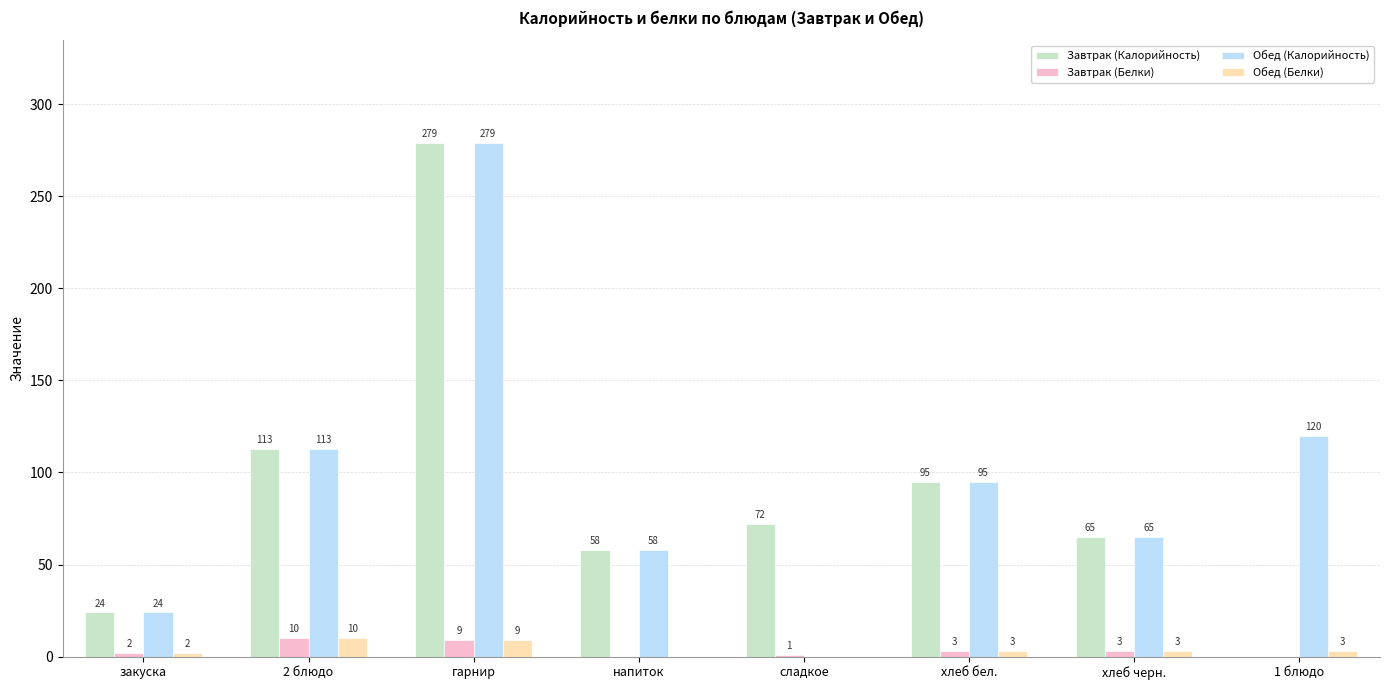

What is the highest value of the Завтрак (Белки) series?

10